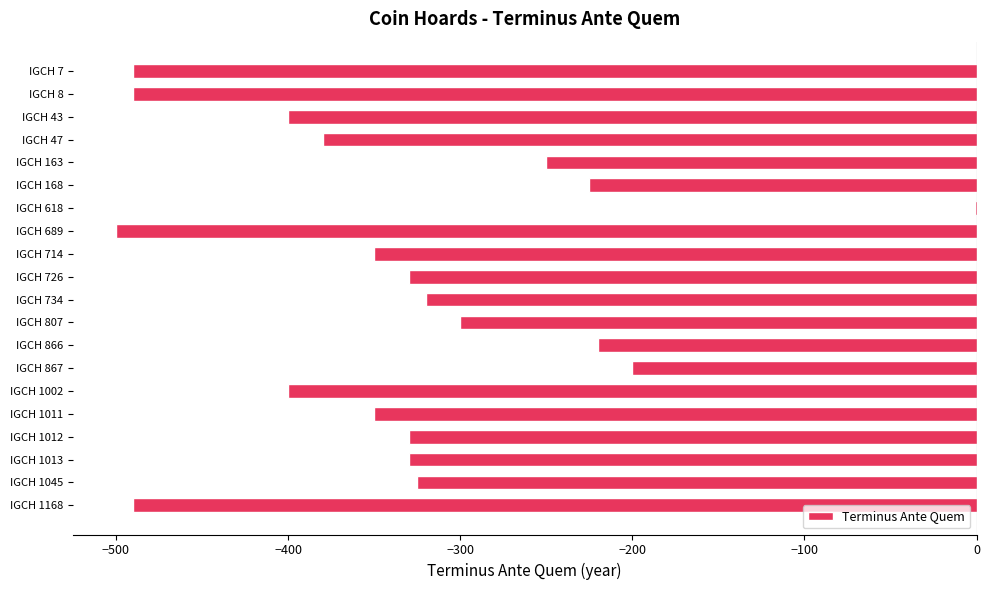

The chart shows a value of -330 at IGCH 726. True or false?

True